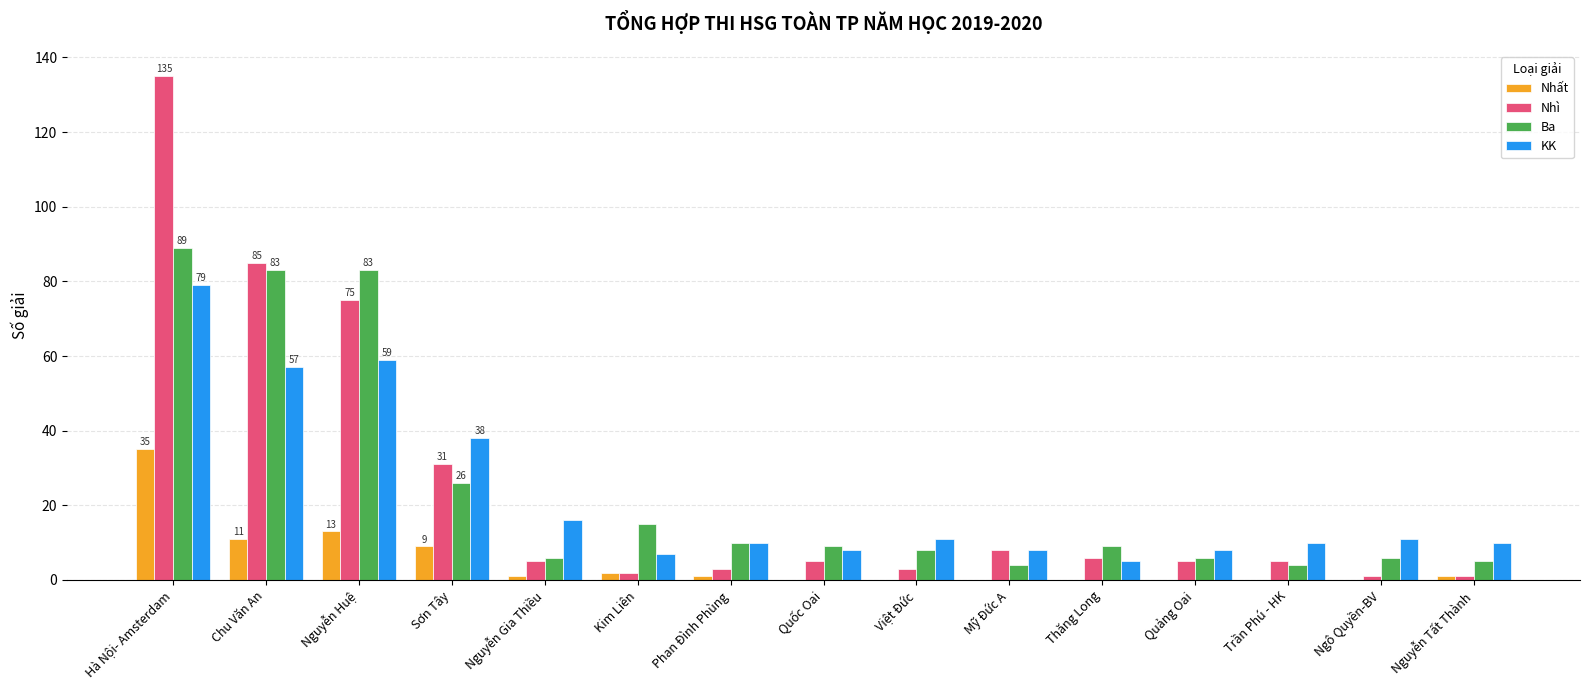

Reading left to right, what are all the values shown in this chart?

Nhất: Hà Nội- Amsterdam=35	Chu Văn An=11	Nguyễn Huệ=13	Sơn Tây=9	Nguyễn Gia Thiều=1	Kim Liên=2	Phan Đình Phùng=1	Quốc Oai=0	Việt Đức=0	Mỹ Đức A=0	Thăng Long=0	Quảng Oai=0	Trần Phú - HK=0	Ngô Quyền-BV=0	Nguyễn Tất Thành=1
Nhì: Hà Nội- Amsterdam=135	Chu Văn An=85	Nguyễn Huệ=75	Sơn Tây=31	Nguyễn Gia Thiều=5	Kim Liên=2	Phan Đình Phùng=3	Quốc Oai=5	Việt Đức=3	Mỹ Đức A=8	Thăng Long=6	Quảng Oai=5	Trần Phú - HK=5	Ngô Quyền-BV=1	Nguyễn Tất Thành=1
Ba: Hà Nội- Amsterdam=89	Chu Văn An=83	Nguyễn Huệ=83	Sơn Tây=26	Nguyễn Gia Thiều=6	Kim Liên=15	Phan Đình Phùng=10	Quốc Oai=9	Việt Đức=8	Mỹ Đức A=4	Thăng Long=9	Quảng Oai=6	Trần Phú - HK=4	Ngô Quyền-BV=6	Nguyễn Tất Thành=5
KK: Hà Nội- Amsterdam=79	Chu Văn An=57	Nguyễn Huệ=59	Sơn Tây=38	Nguyễn Gia Thiều=16	Kim Liên=7	Phan Đình Phùng=10	Quốc Oai=8	Việt Đức=11	Mỹ Đức A=8	Thăng Long=5	Quảng Oai=8	Trần Phú - HK=10	Ngô Quyền-BV=11	Nguyễn Tất Thành=10